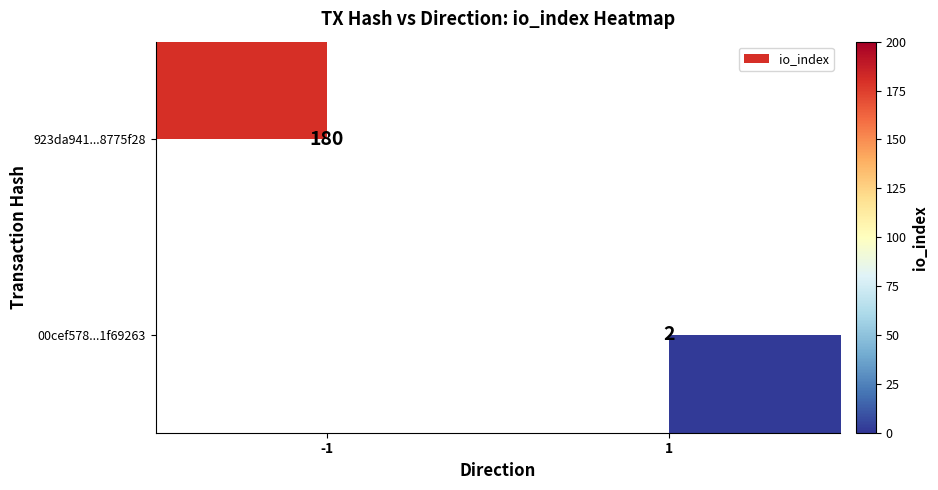

The 923da941...8775f28 series shows 120 at -1. True or false?

False